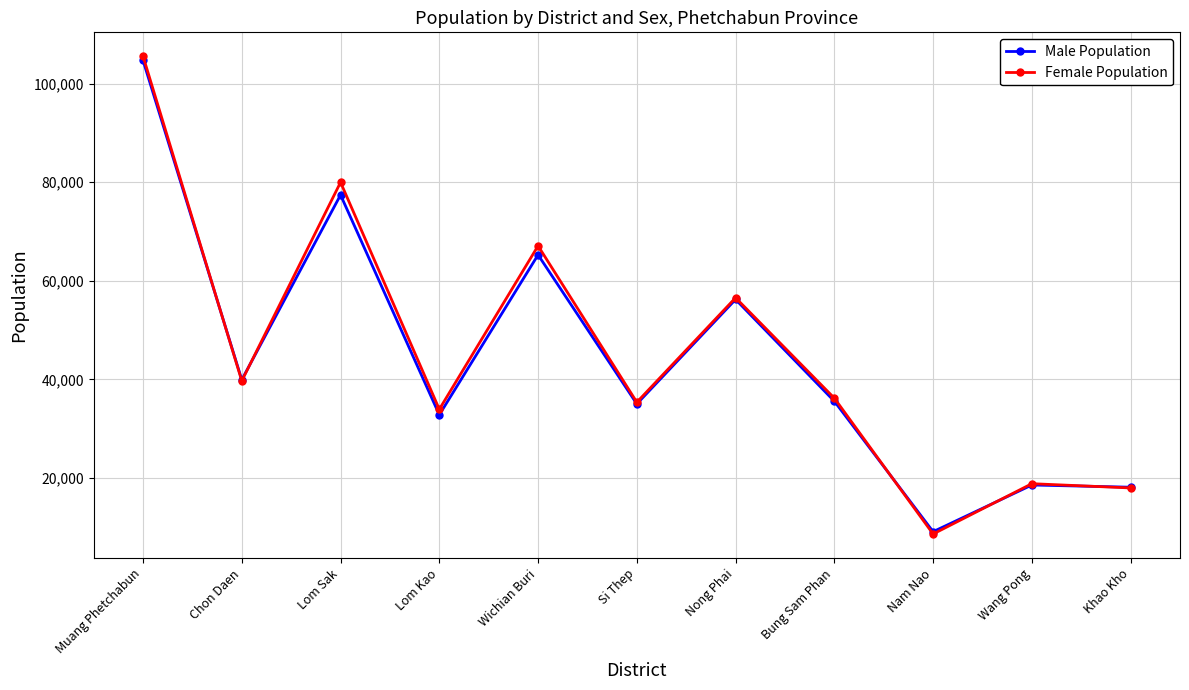

What is the value of the Female Population point at the 1st from the left?

105541